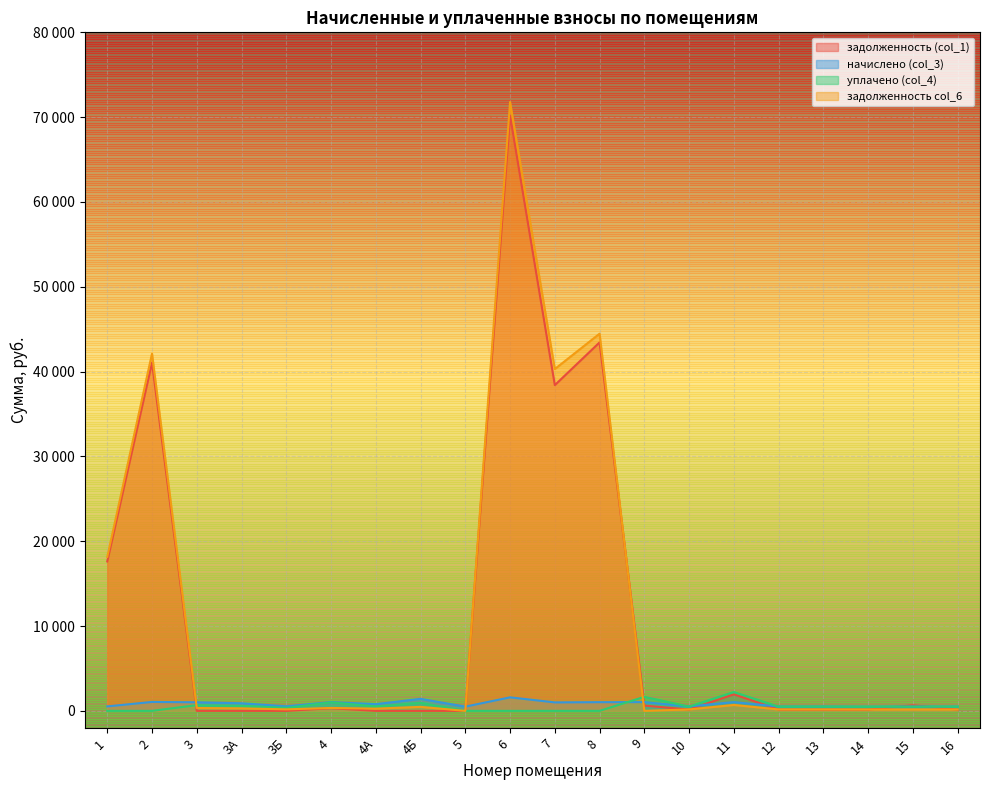

What are all the series names shown in the legend?

задолженность (col_1), начислено (col_3), уплачено (col_4), задолженность col_6